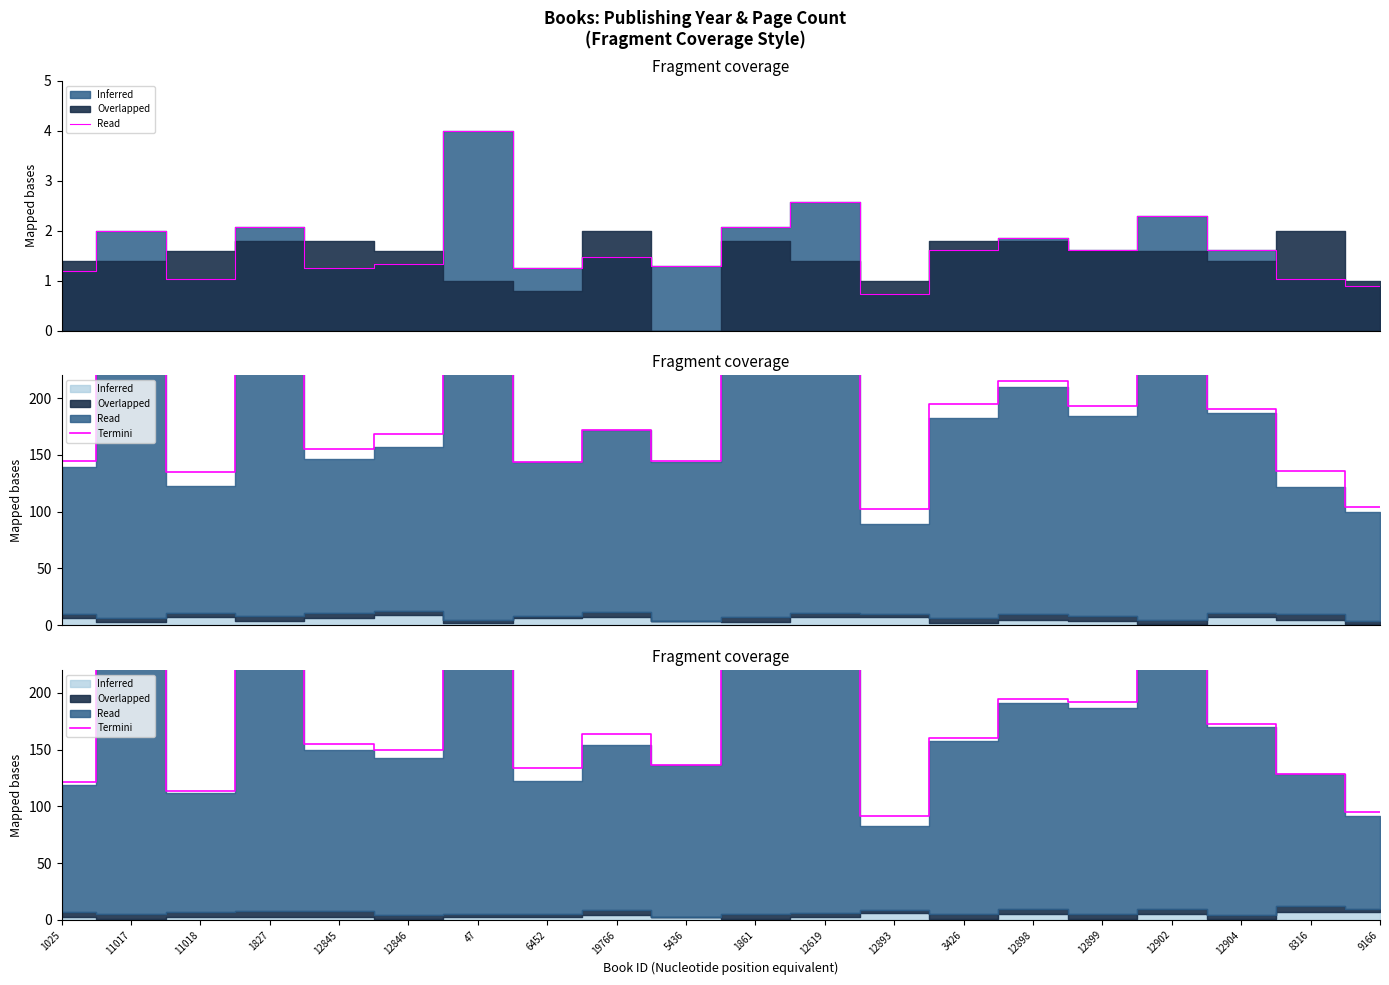

What position from the right is 12902?

4